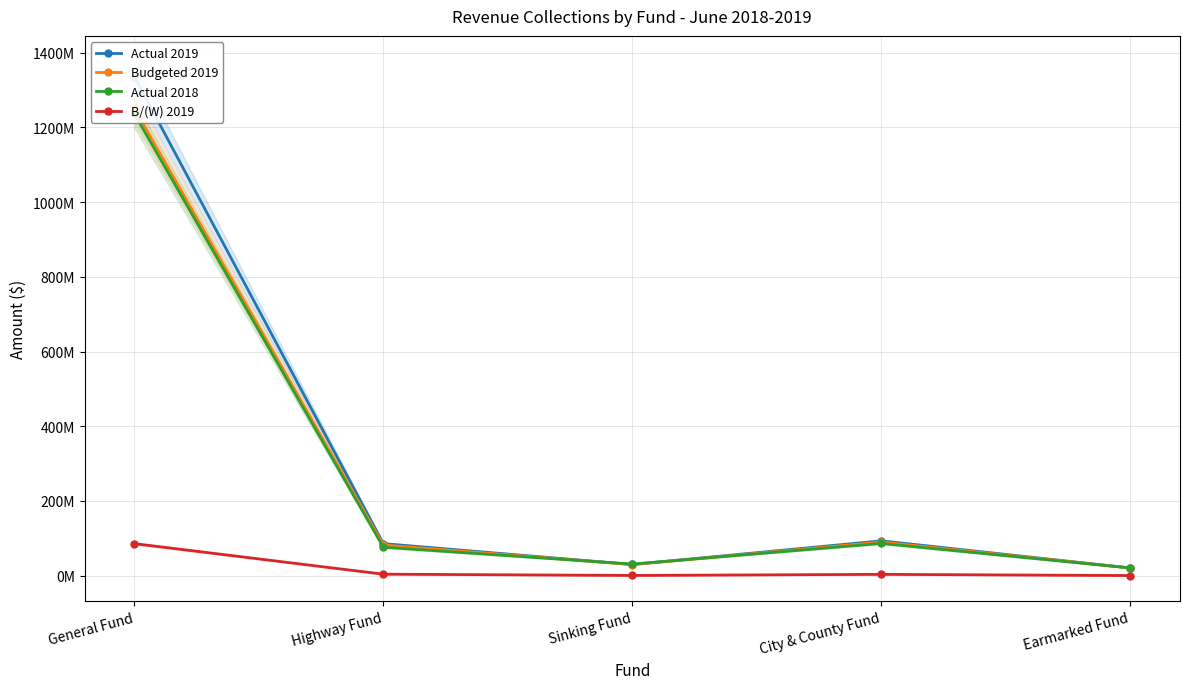

How many categories are shown in the chart?

5